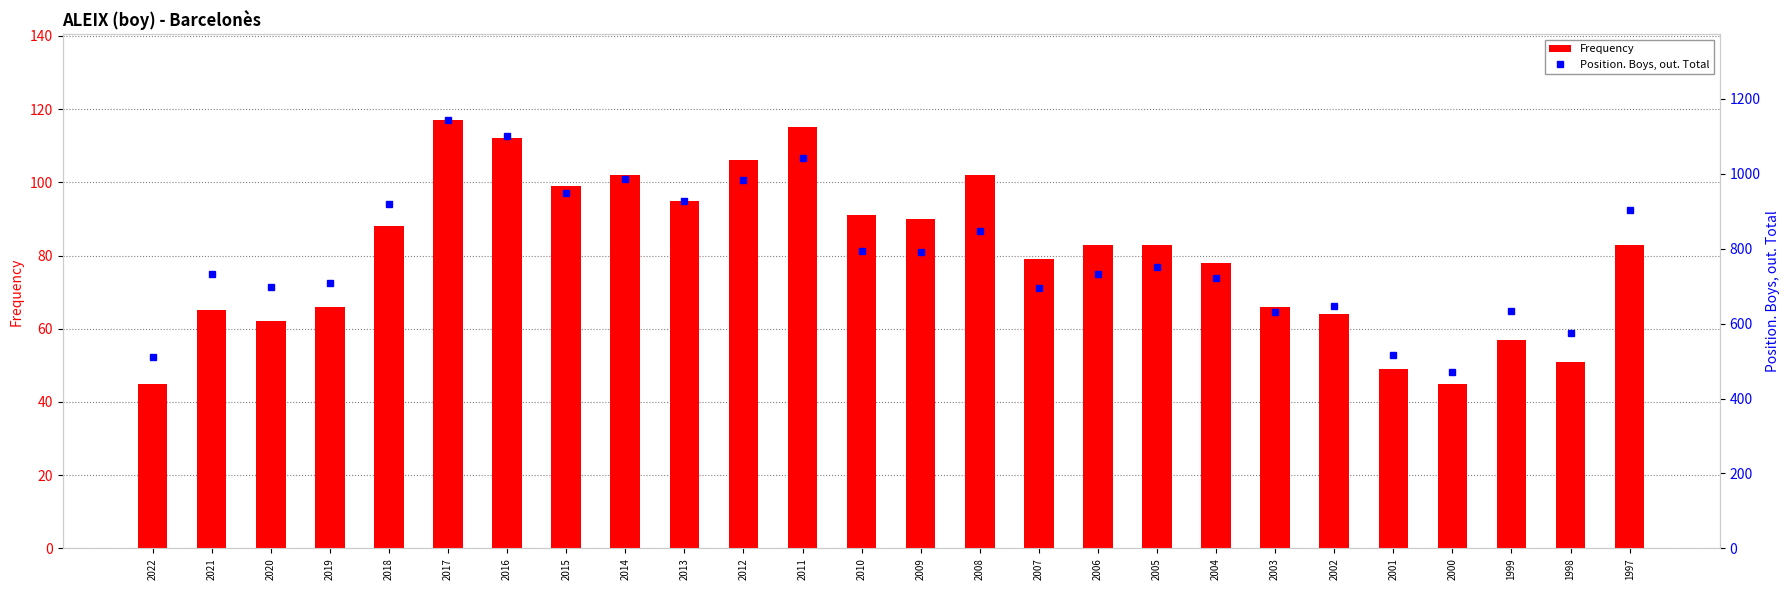

Reading left to right, extract all data points from this chart.

Frequency: 2022=45	2021=65	2020=62	2019=66	2018=88	2017=117	2016=112	2015=99	2014=102	2013=95	2012=106	2011=115	2010=91	2009=90	2008=102	2007=79	2006=83	2005=83	2004=78	2003=66	2002=64	2001=49	2000=45	1999=57	1998=51	1997=83
Position. Boys, out. Total: 2022=511	2021=733	2020=697	2019=707	2018=918	2017=1143	2016=1100	2015=949	2014=986	2013=928	2012=984	2011=1043	2010=794	2009=792	2008=847	2007=694	2006=733	2005=751	2004=721	2003=630	2002=647	2001=515	2000=471	1999=633	1998=574	1997=902